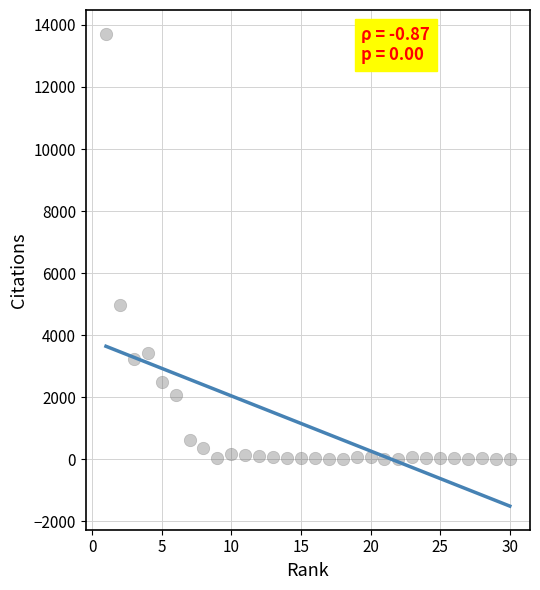

What is the range of Y values (max minus min)?

13716